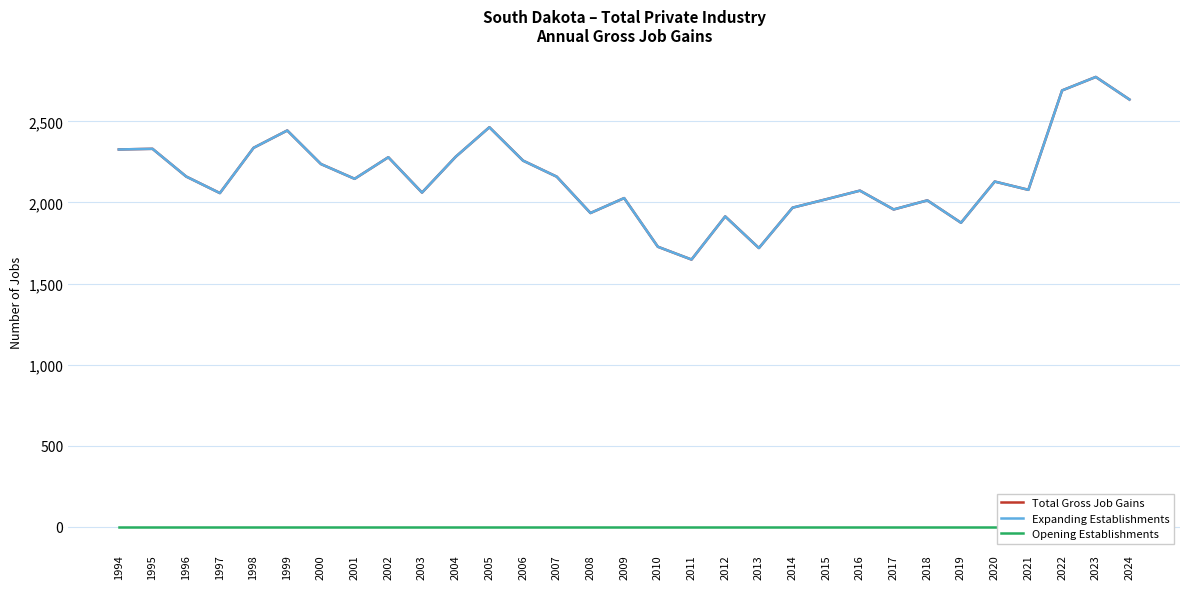

What are all the series names shown in the legend?

Total Gross Job Gains, Expanding Establishments, Opening Establishments